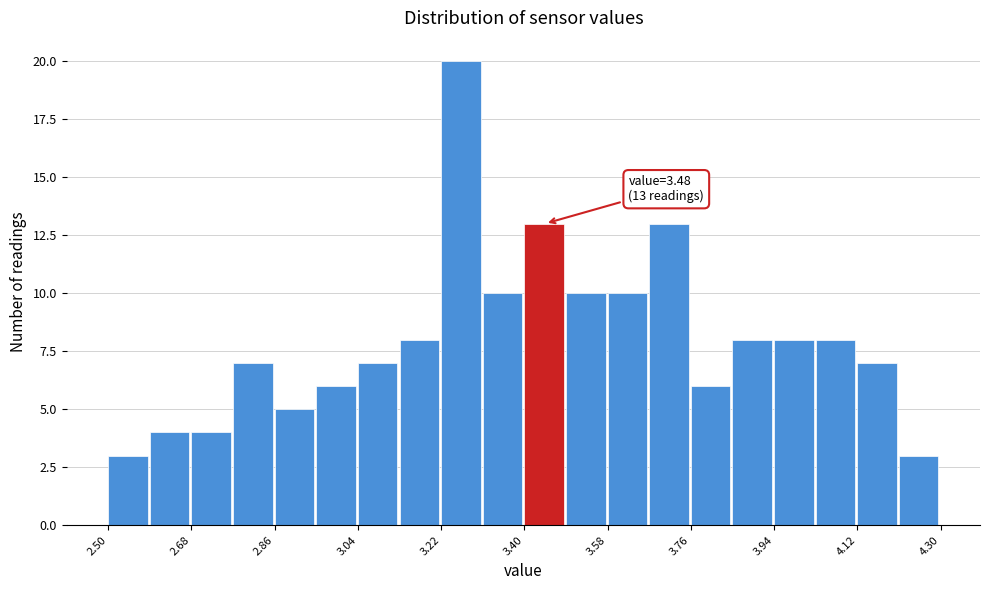

Over which range of the x-axis is the bar tallest?

3.22 to 3.31